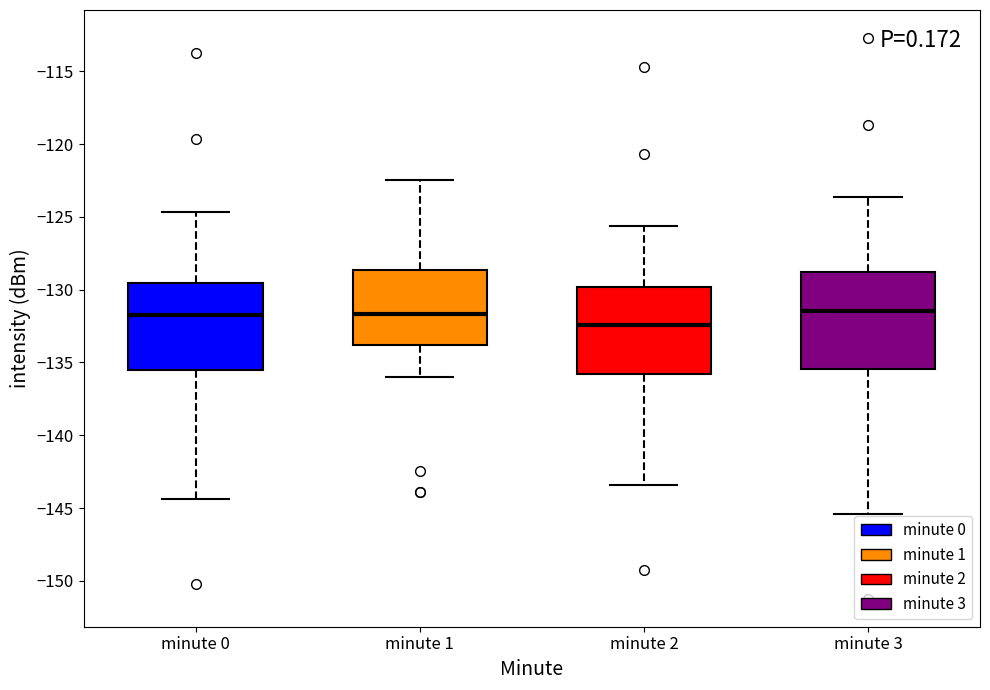

Which box has the lowest median line?

minute 2